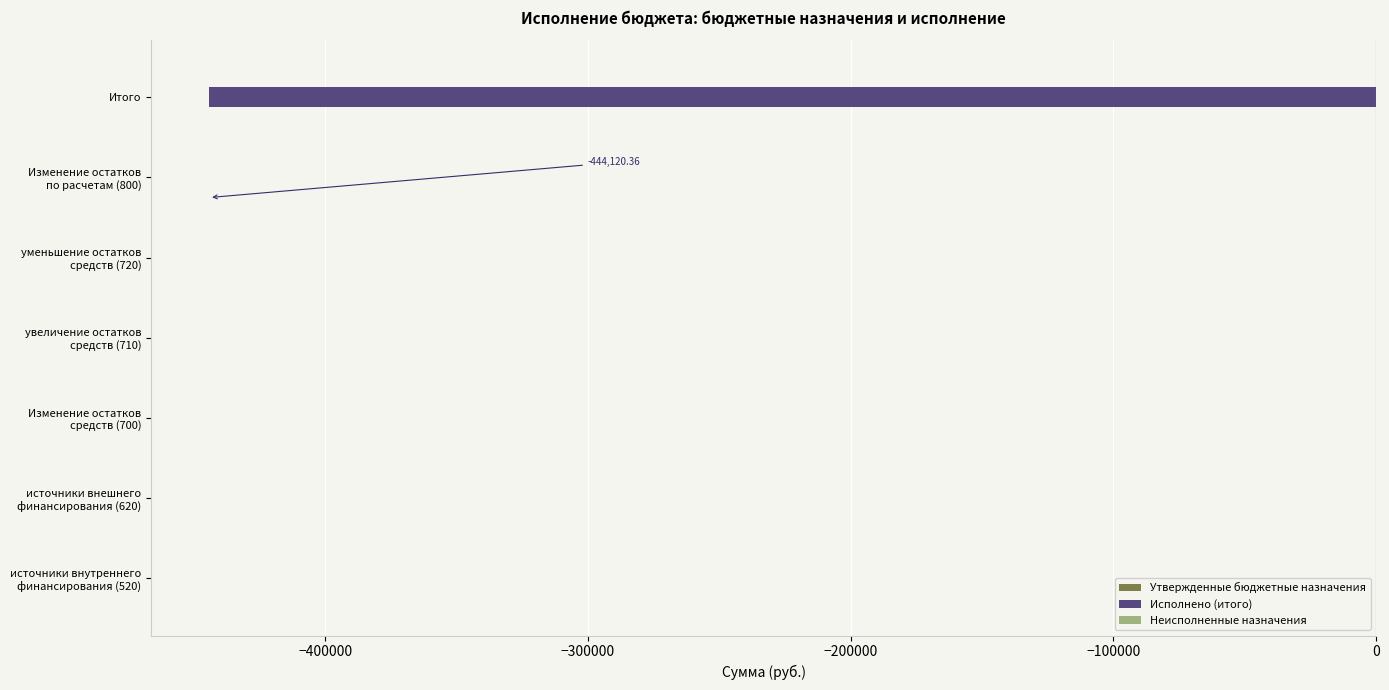

What is the sum of all values?

-444120.4